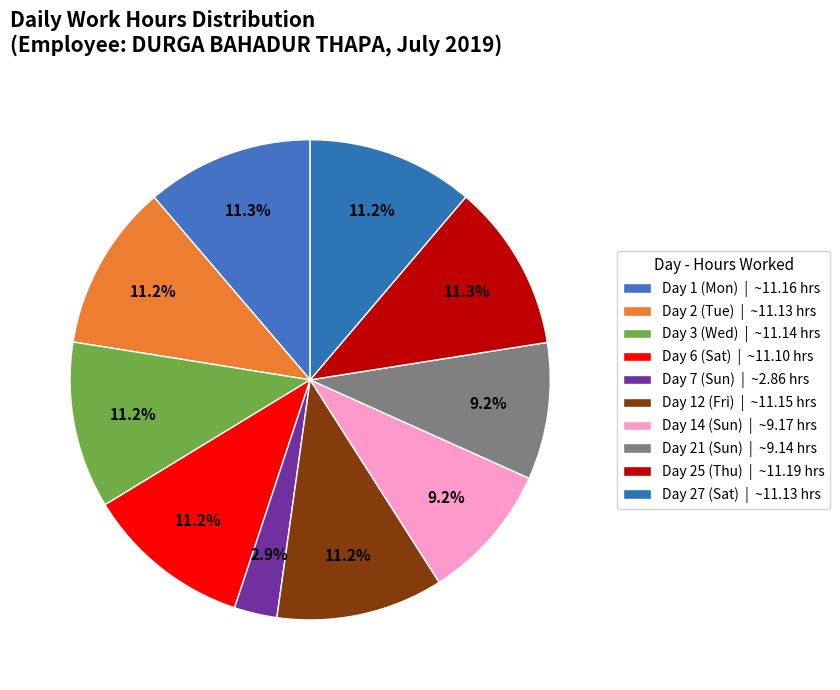

True or false: Day 14 (Sun) accounts for 9% of the total.

True